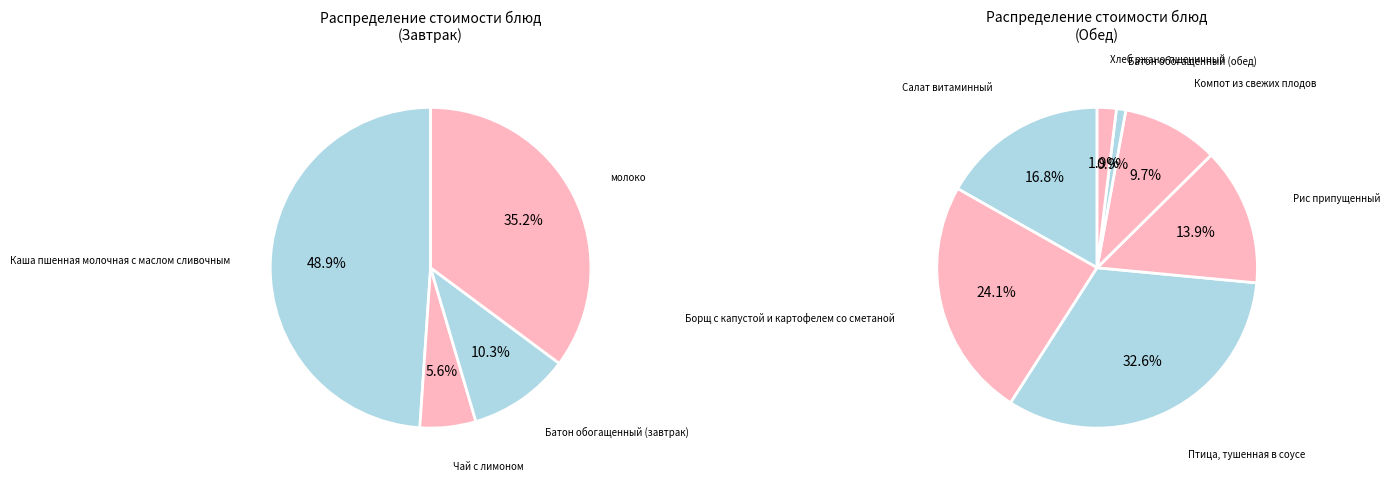

How many segments does this pie chart have?

11